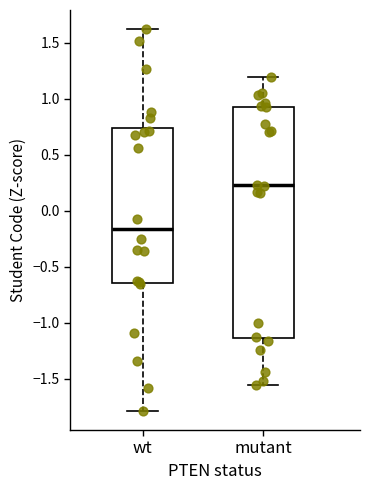

Reading left to right, transcribe this box plot: for each box, give where its median line is, the range the box spans, and where its two whiskers end, as read against the y-axis. The values are not printed on the chart, so give them approximately, as read against the axis.

wt: median -0.15, box -0.65 to 0.75, whiskers -1.80 to 1.60
mutant: median 0.20, box -1.15 to 0.95, whiskers -1.55 to 1.20